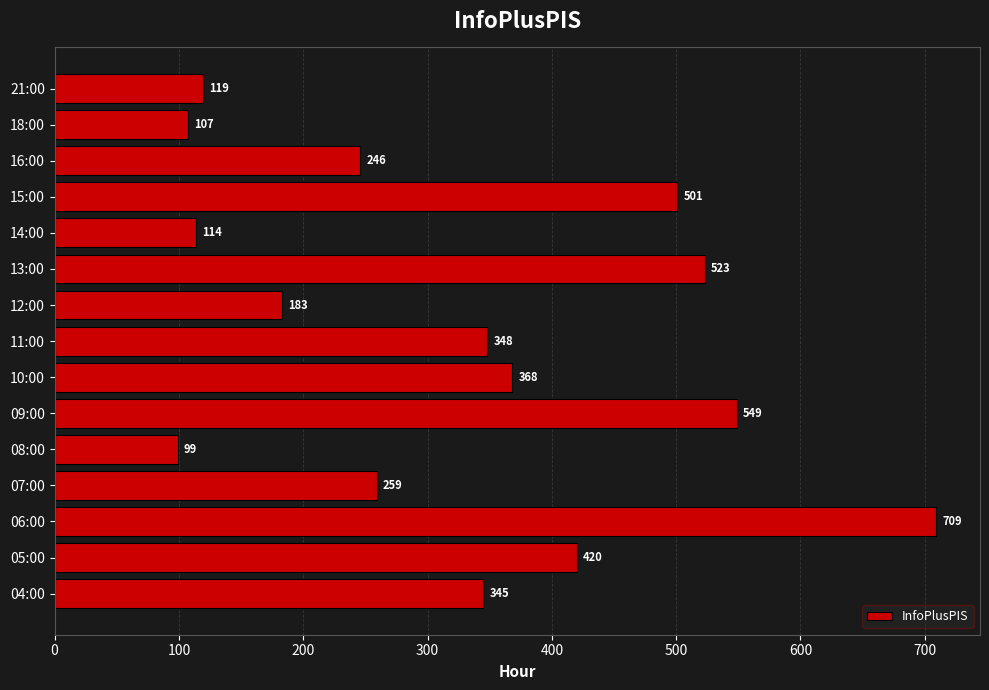

Are the bars horizontal?

Yes